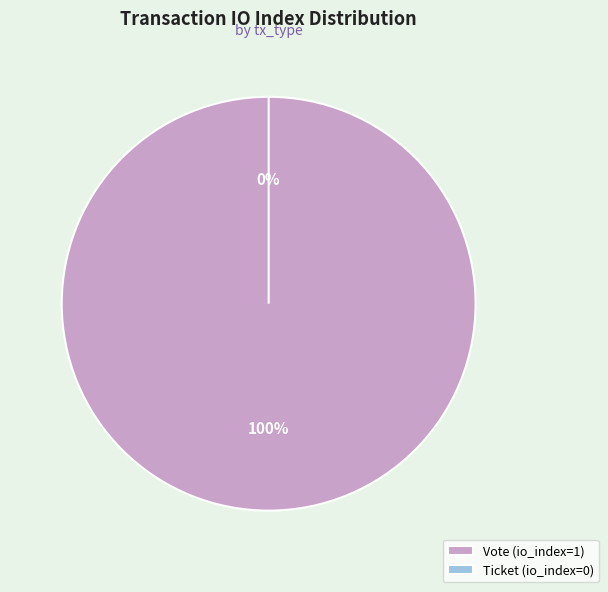

To the nearest percent, what is the difference between the largest and smallest slice percentages?

100%